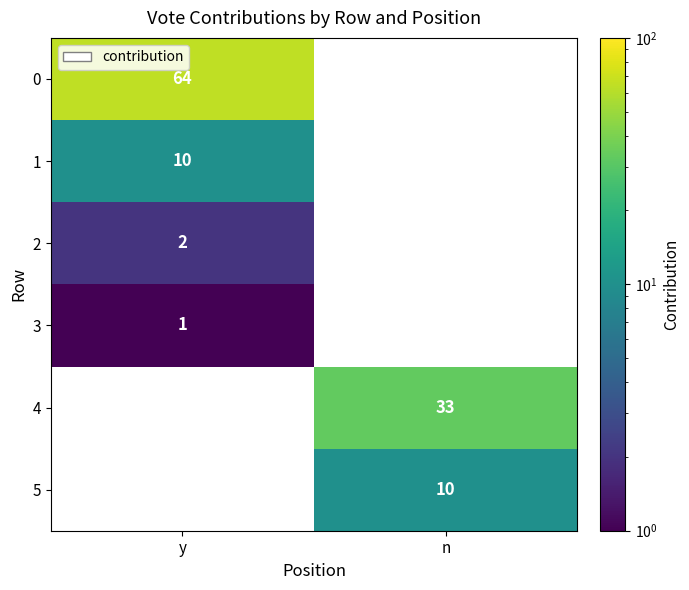

The value of 4 at n is 33. True or false?

True